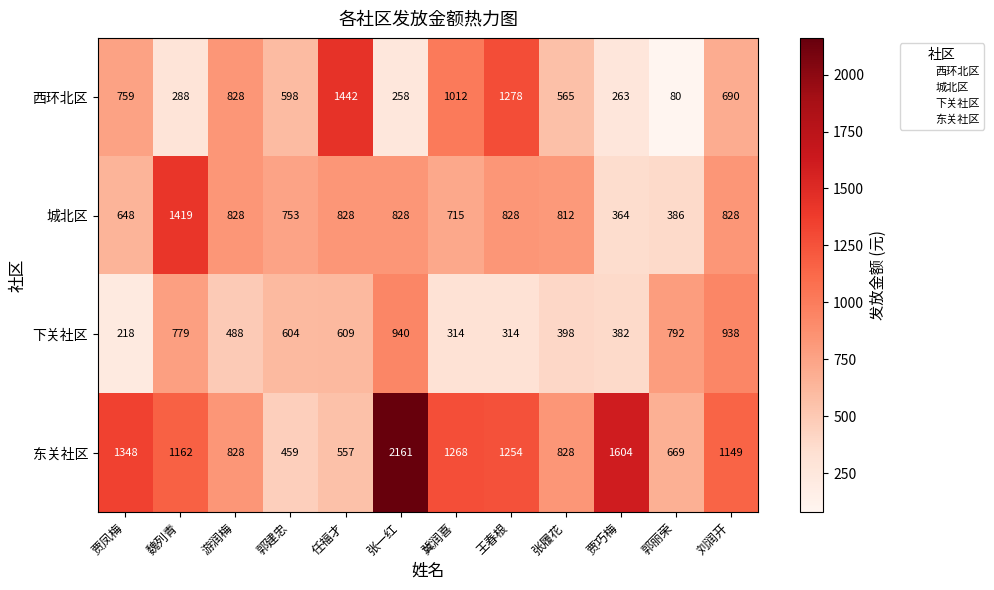

What is the minimum value shown in the chart?

80